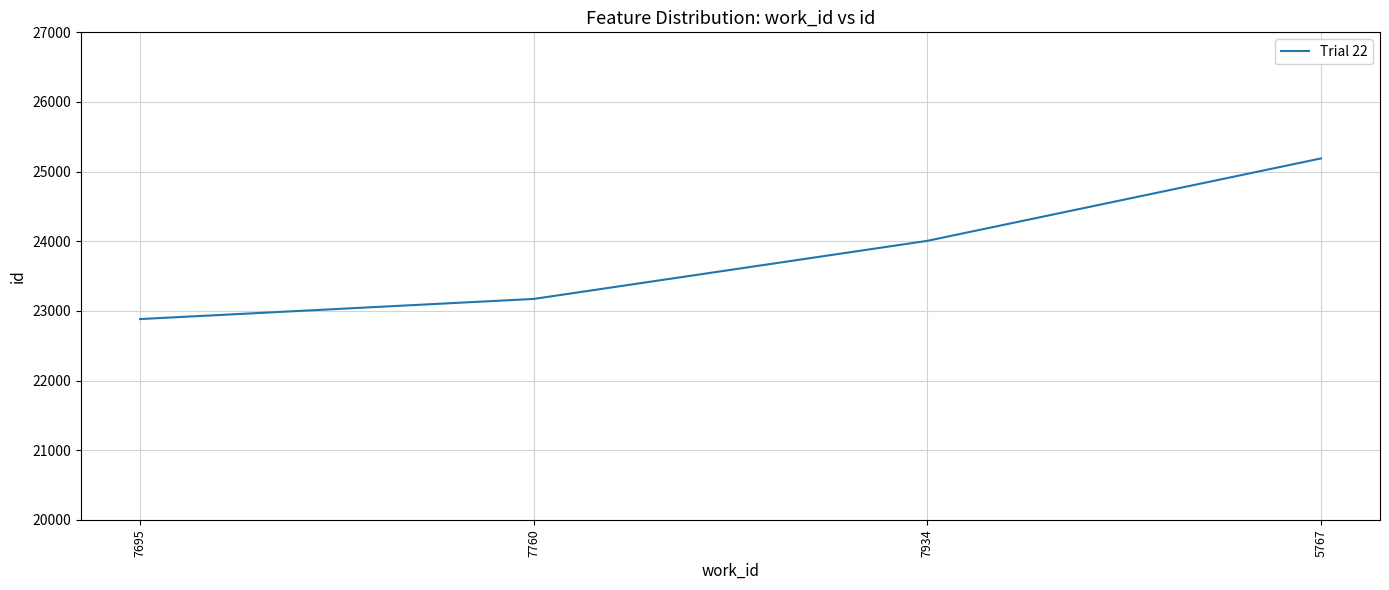

What is the average value?

23814